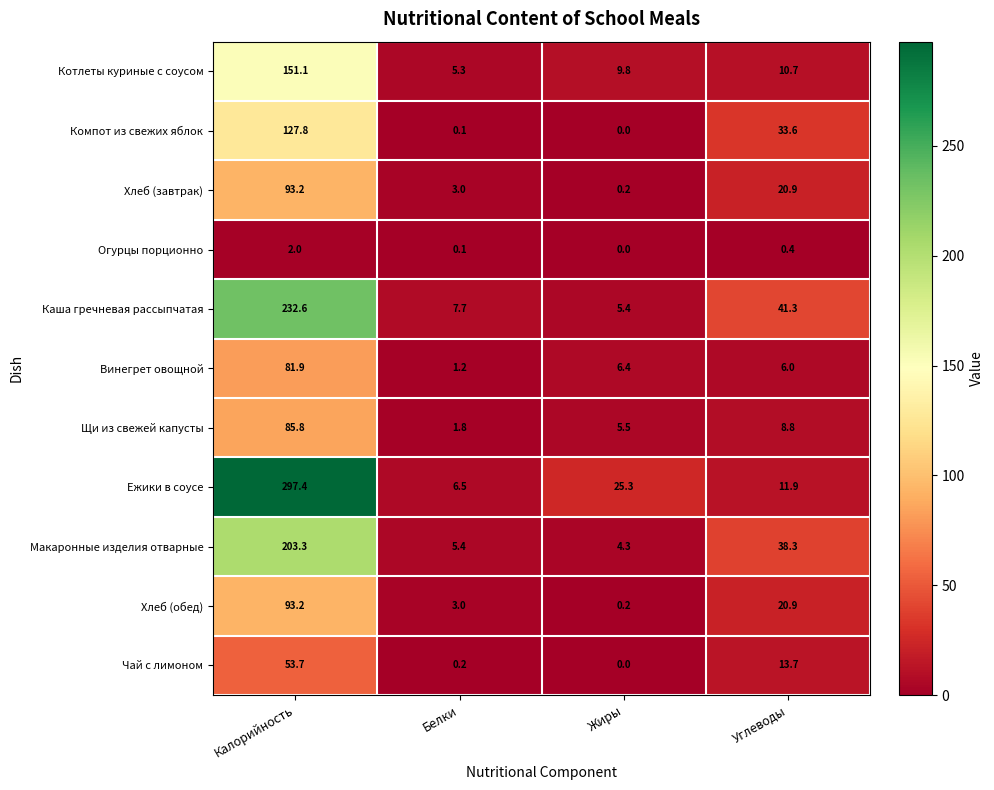

At which category is the sum across all series the highest?

Калорийность